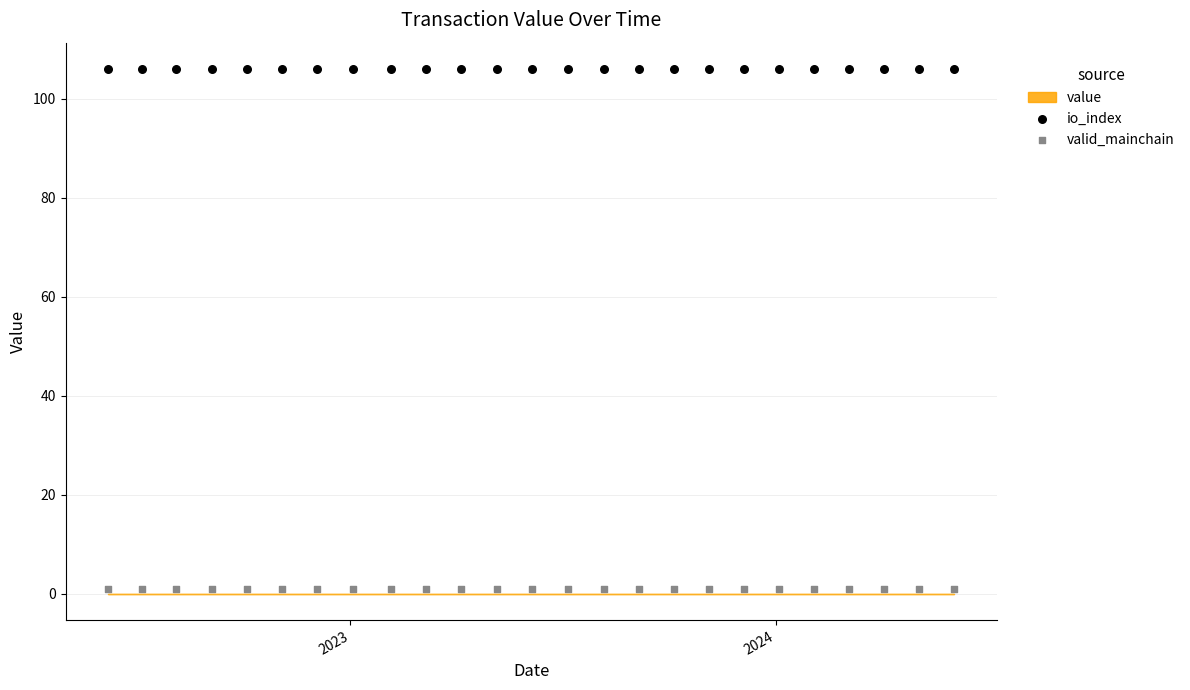

Which series contains the lowest Y value?

valid_mainchain